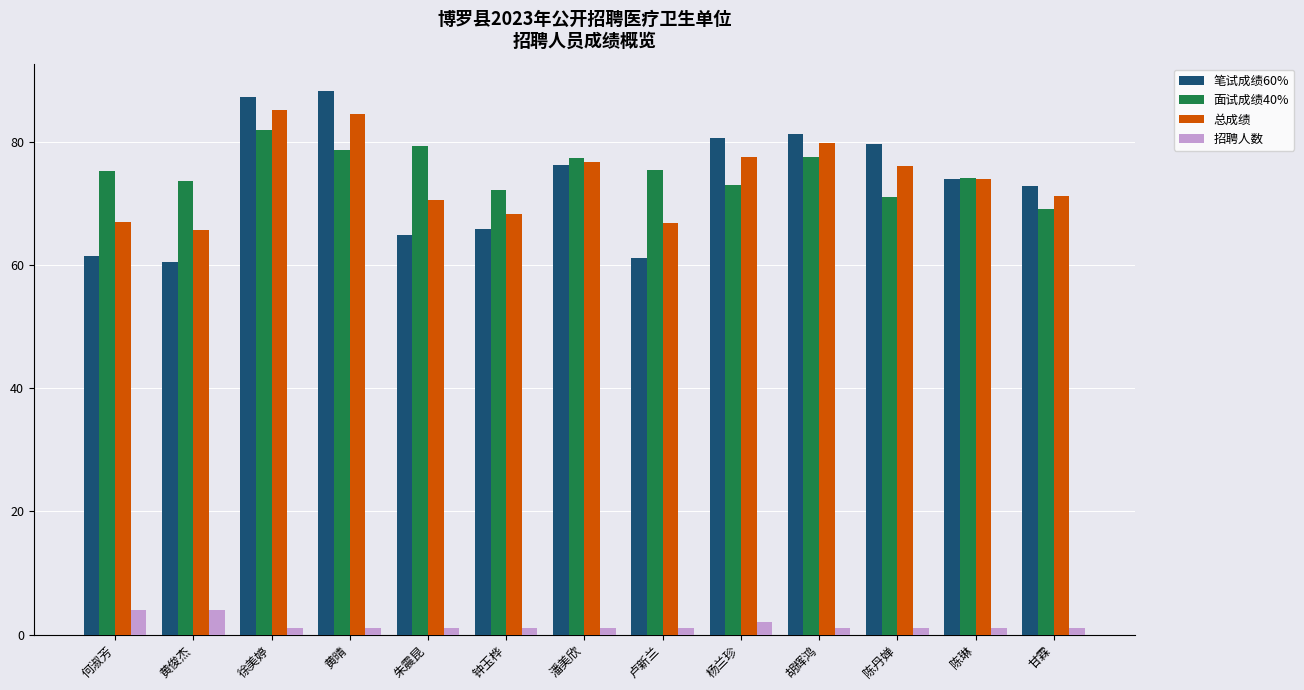

List the series in order of their peak value, highest first.

笔试成绩60%, 总成绩, 面试成绩40%, 招聘人数